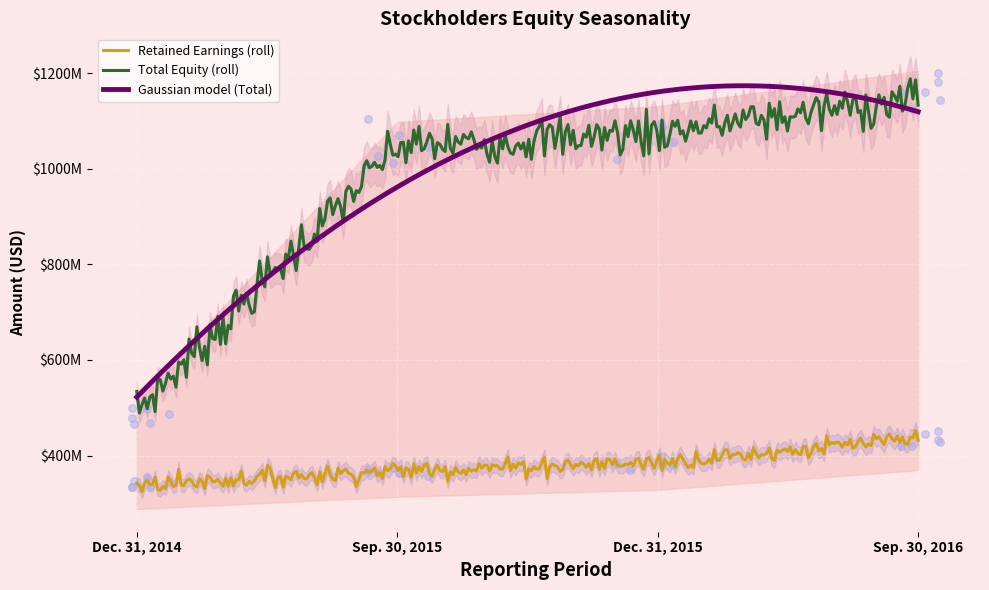

Which series contains the lowest Y value?

Retained Earnings [Member]